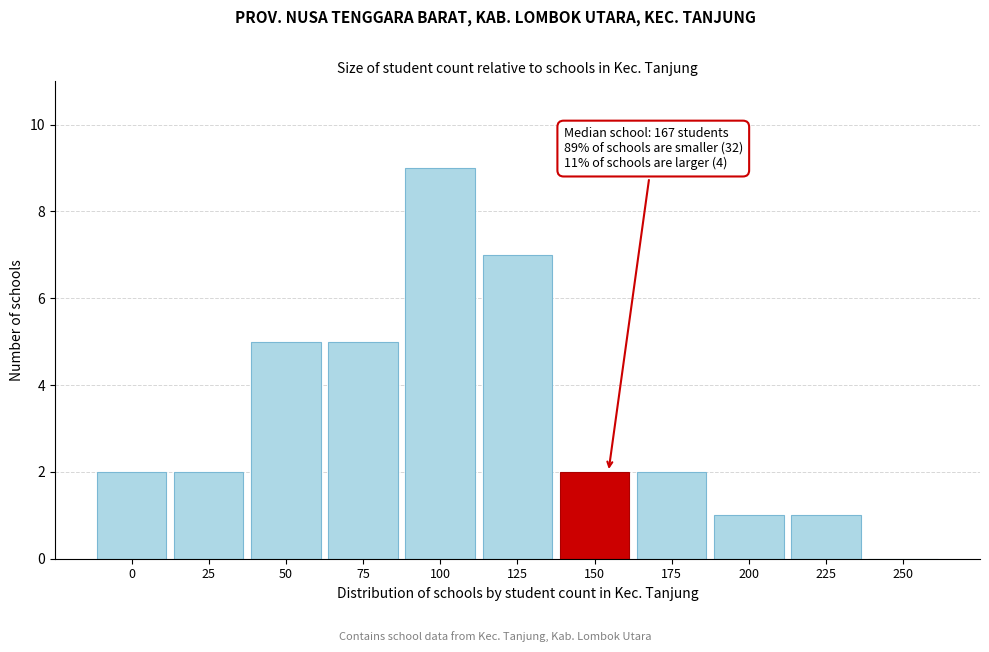

Reading left to right, list all the values displayed in this chart.

0=2	25=2	50=5	75=5	100=9	125=7	150=2	175=2	200=1	225=1	250=0